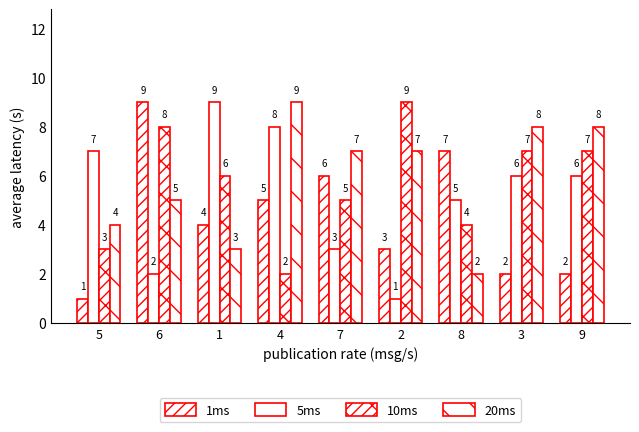

What is the label of the 2nd bar from the left?

6